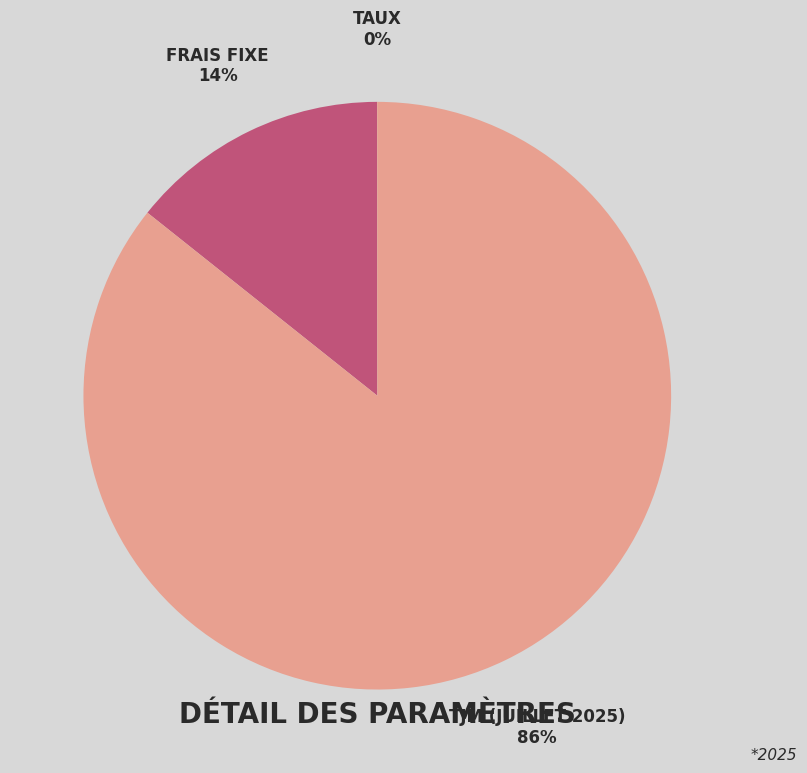

To the nearest percent, what is the average slice percentage?

33%